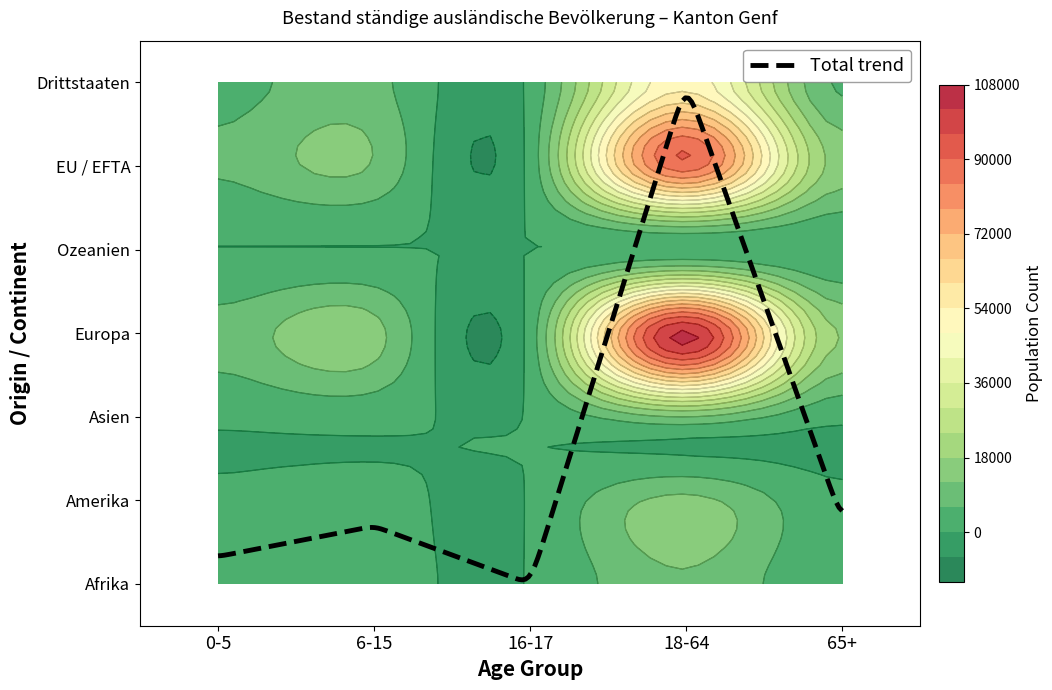

At 6-15, list the series in order from largest to smallest.

Europa, EU / EFTA, Drittstaaten, Afrika, Amerika, Asien, Ozeanien